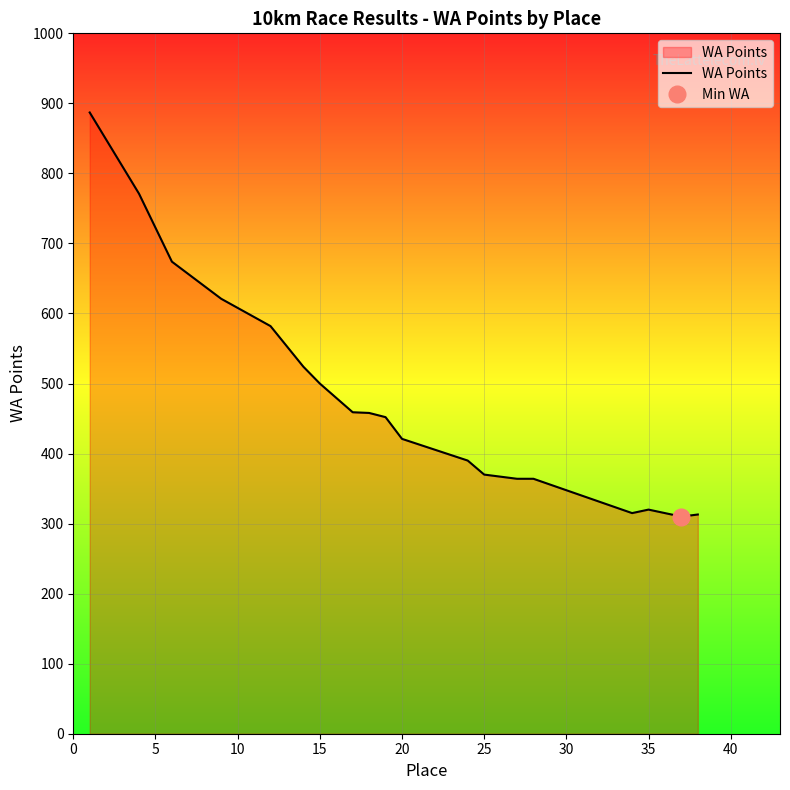

What is the difference between the maximum and minimum values?

577